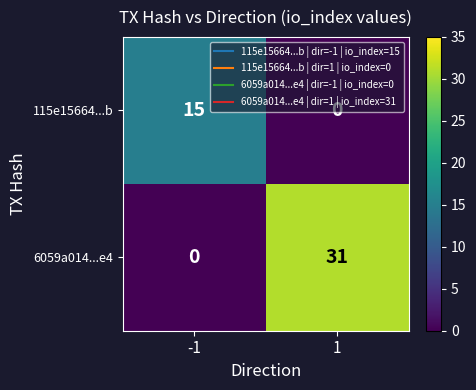

How many data points does each series have?

2